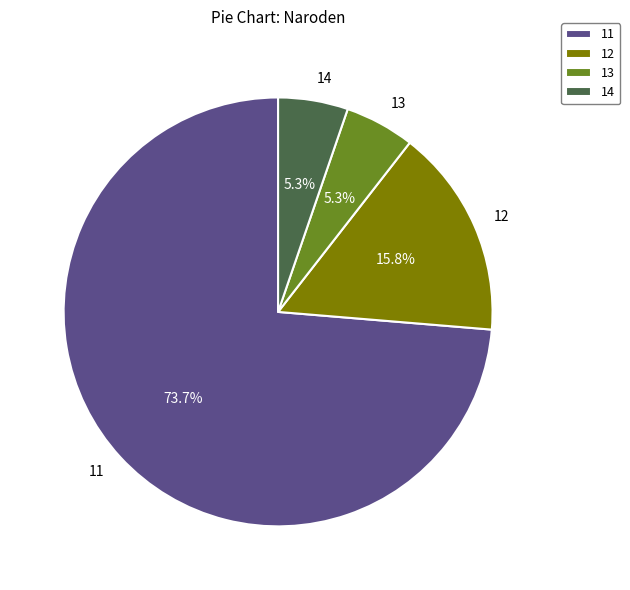

To the nearest percent, what portion does 12 represent?

16%